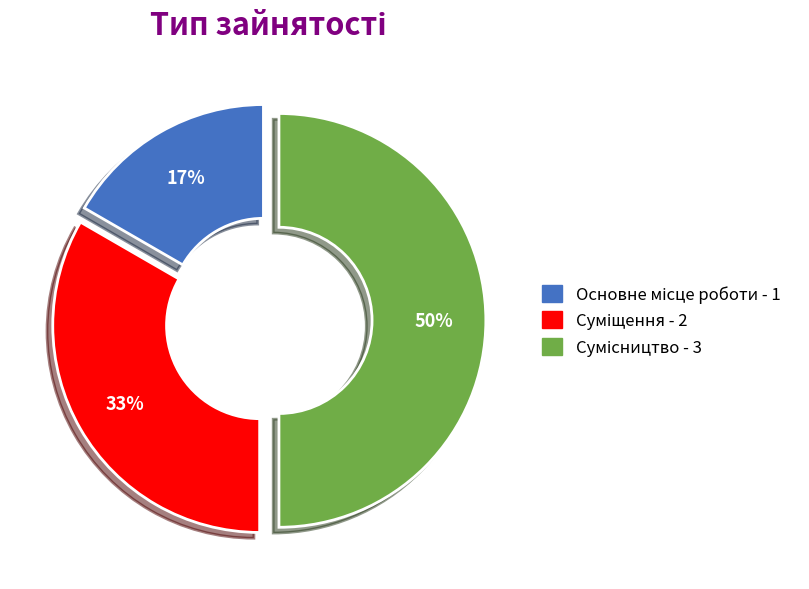

To the nearest percent, what is the average slice percentage?

33%